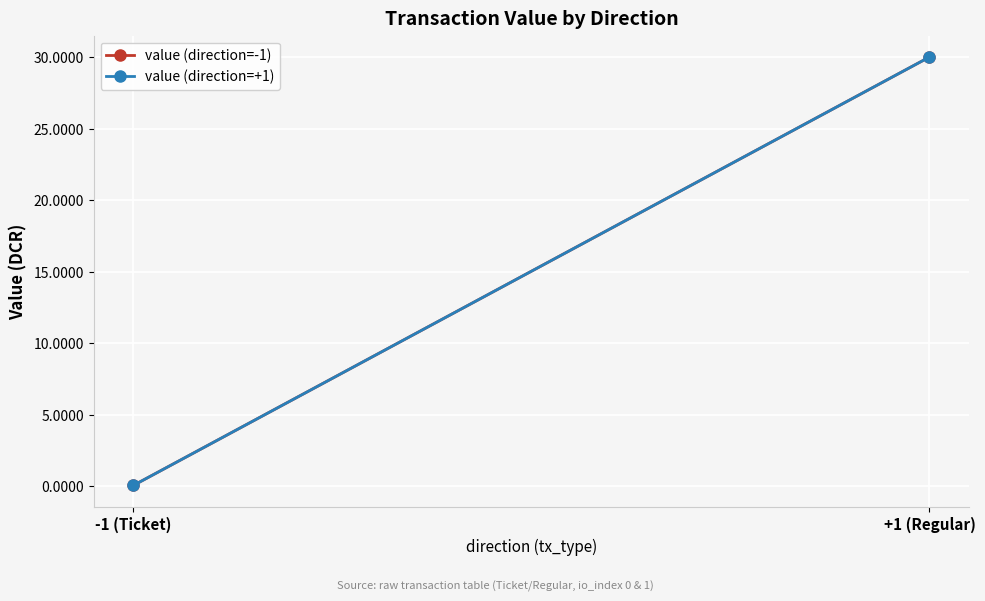

At which category is the sum across all series the highest?

+1 (Regular)